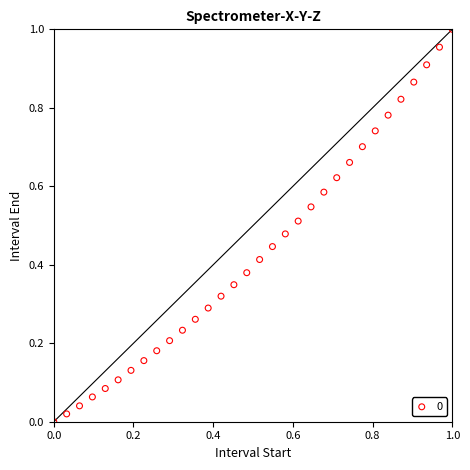

Count the number of points in this scatter plot.

32